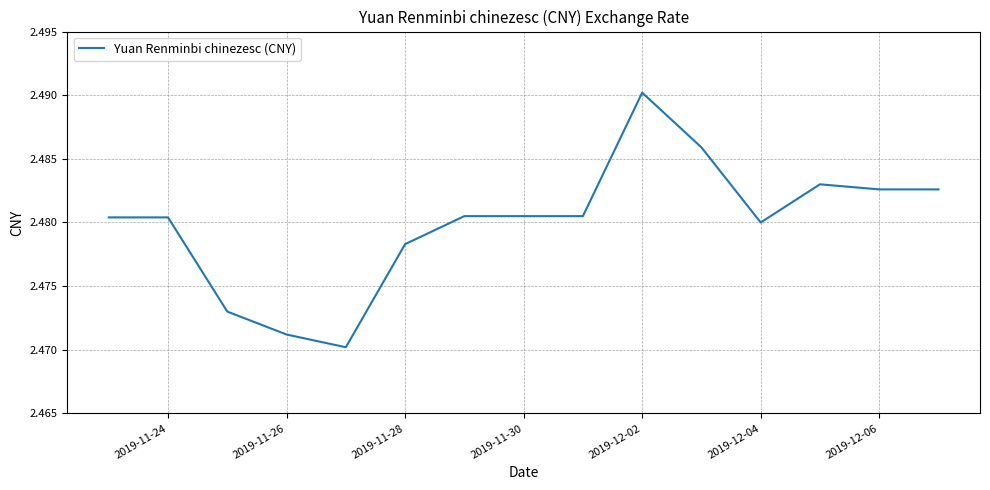

Is this an area chart (filled region under the line)?

No